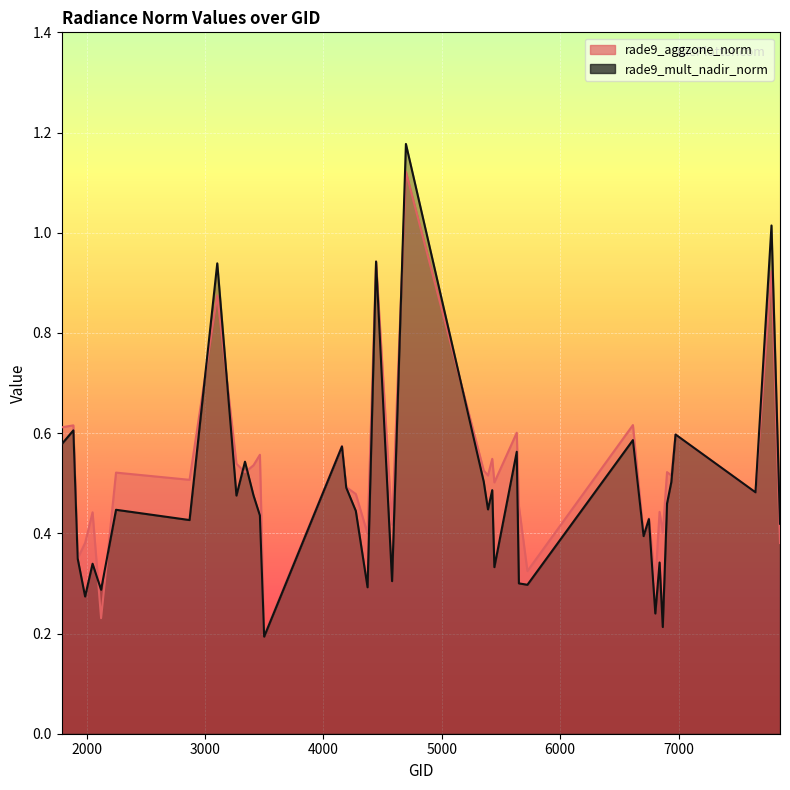

Reading left to right, transcribe all the data shown in this chart.

rade9_aggzone_norm: 1790=0.6	1889=0.6	1925=0.3	1988=0.4	2051=0.4	2123=0.2	2249=0.5	2870=0.5	3104=0.9	3266=0.5	3338=0.5	3410=0.5	3464=0.6	3500=0.2	4157=0.6	4193=0.5	4274=0.5	4373=0.4	4445=0.9	4580=0.4	4697=1.1	5354=0.5	5390=0.5	5426=0.5	5444=0.5	5633=0.6	5651=0.5	5723=0.3	6614=0.6	6704=0.4	6749=0.4	6803=0.3	6839=0.4	6866=0.4	6902=0.5	6938=0.5	6974=0.6	7649=0.5	7784=0.9	7856=0.4
rade9_mult_nadir_norm: 1790=0.6	1889=0.6	1925=0.3	1988=0.3	2051=0.3	2123=0.3	2249=0.4	2870=0.4	3104=0.9	3266=0.5	3338=0.5	3410=0.5	3464=0.4	3500=0.2	4157=0.6	4193=0.5	4274=0.4	4373=0.3	4445=0.9	4580=0.3	4697=1.2	5354=0.5	5390=0.4	5426=0.5	5444=0.3	5633=0.6	5651=0.3	5723=0.3	6614=0.6	6704=0.4	6749=0.4	6803=0.2	6839=0.3	6866=0.2	6902=0.5	6938=0.5	6974=0.6	7649=0.5	7784=1.0	7856=0.4